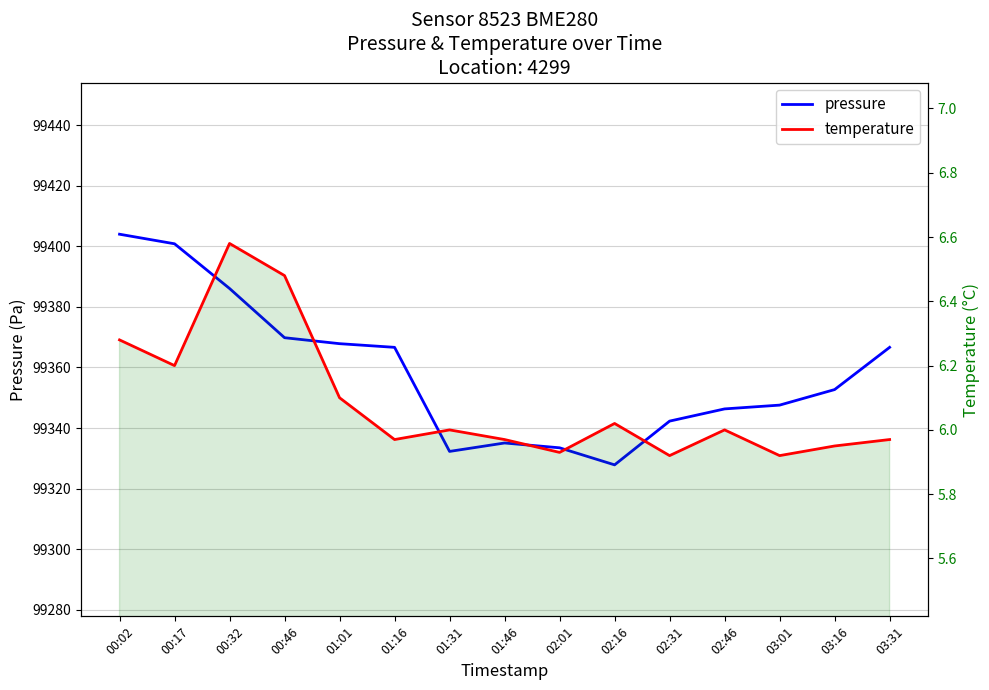

Which series has the largest total across all categories?

pressure